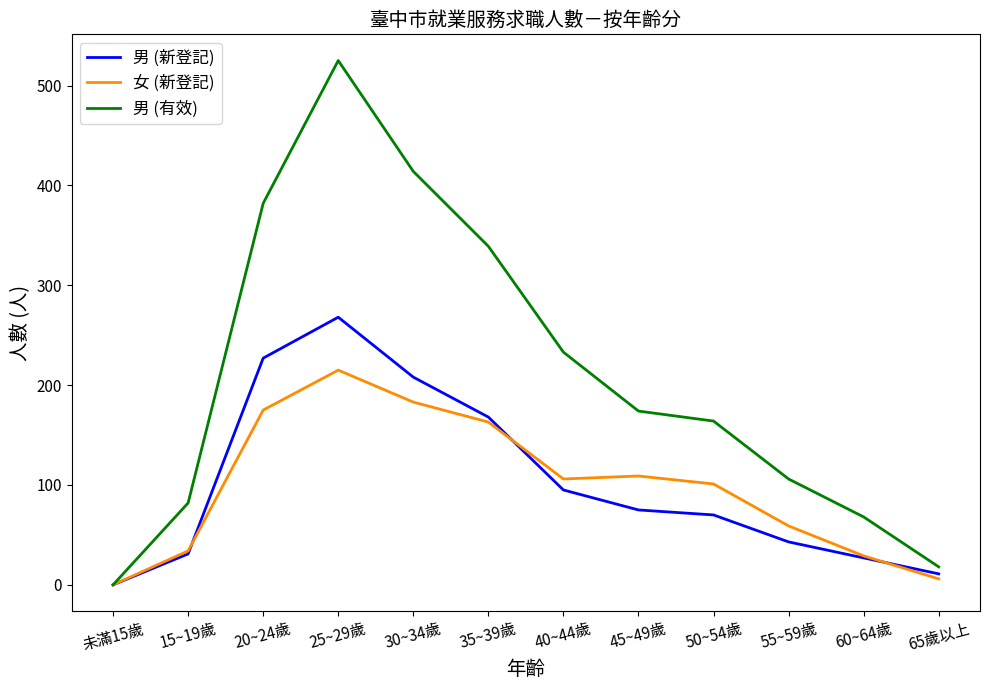

Which series has the largest total across all categories?

男 (有效)